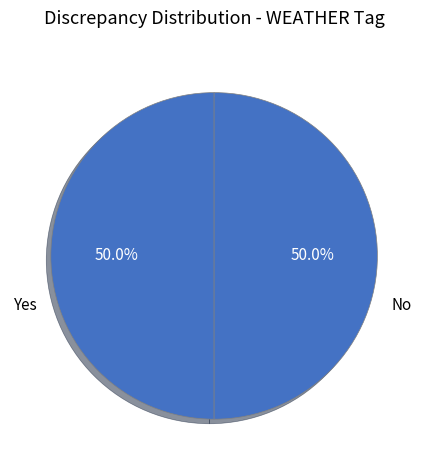

Approximately how many times larger is the value at No compared to Yes?

1.0